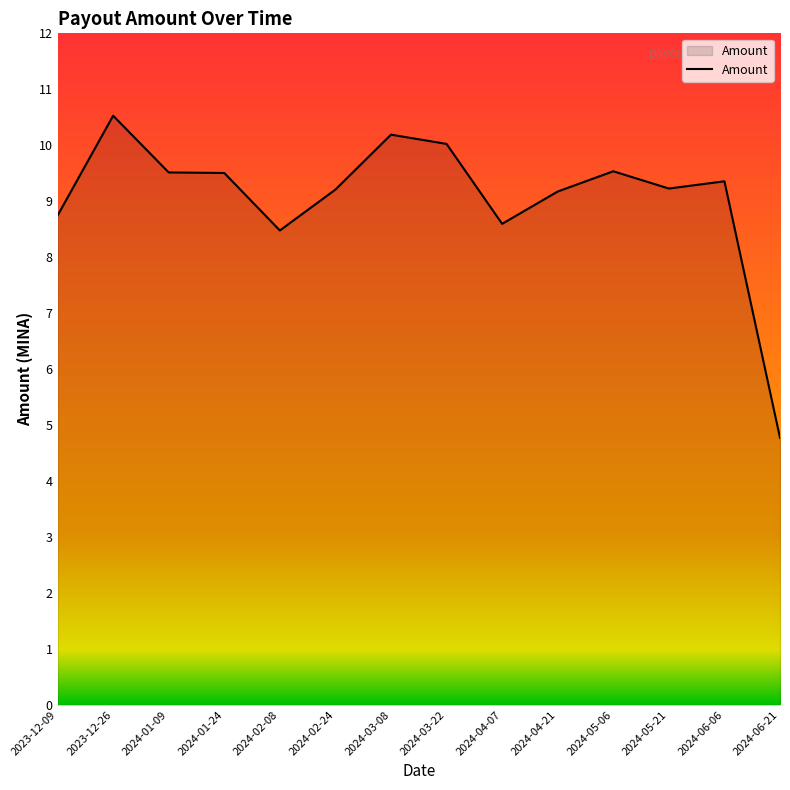

What position from the left is 2024-01-24?

4